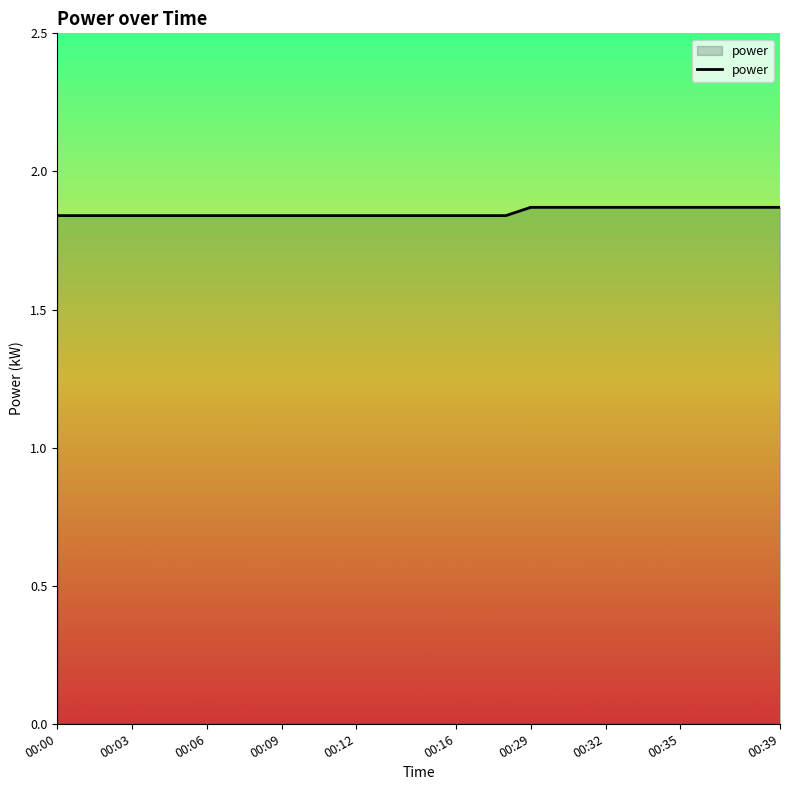

What is the average value?

1.9